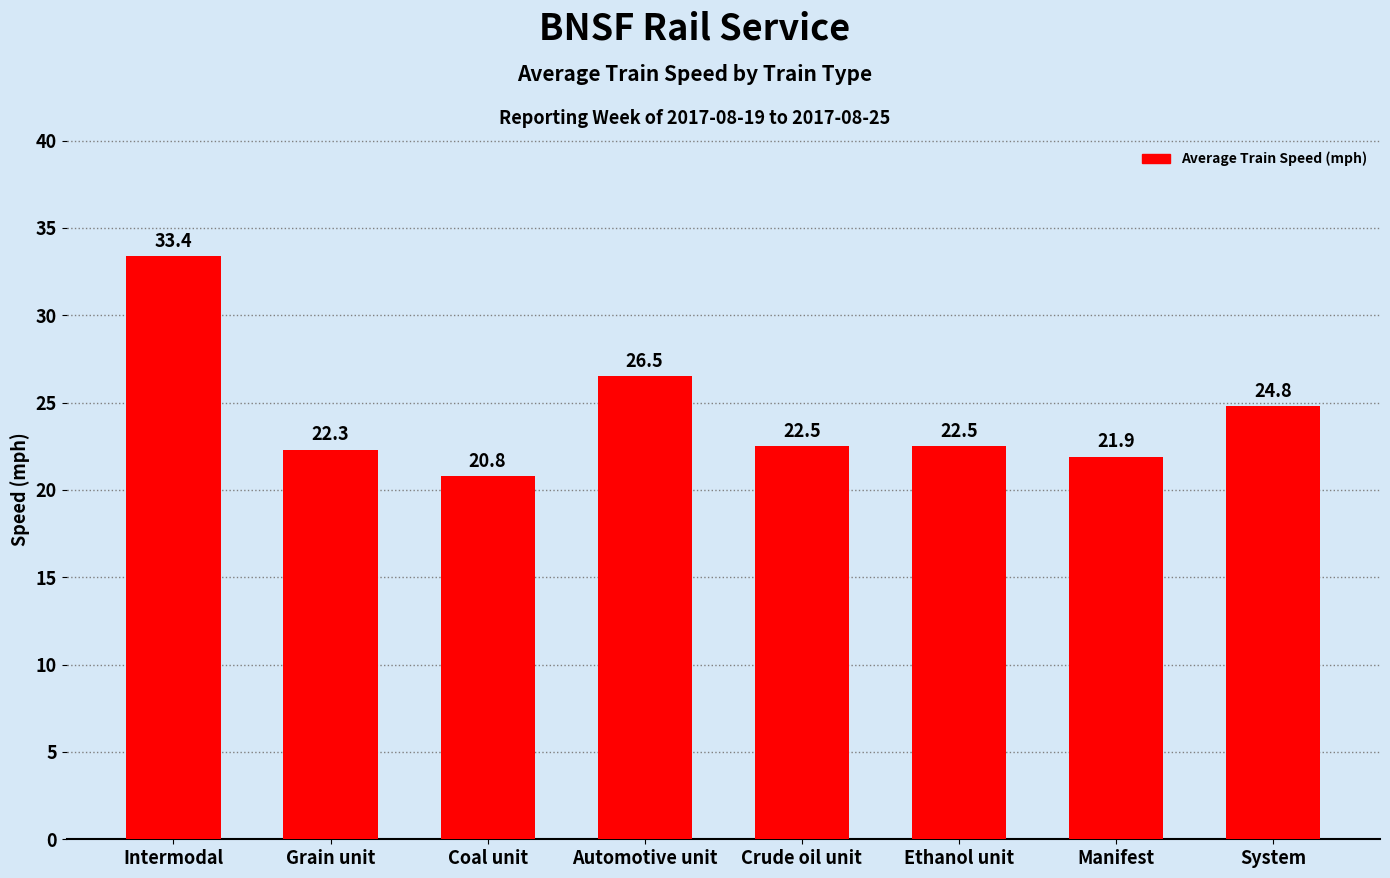

Reading right to left, what are all the values shown in this chart?

System=24.8	Manifest=21.9	Ethanol unit=22.5	Crude oil unit=22.5	Automotive unit=26.5	Coal unit=20.8	Grain unit=22.3	Intermodal=33.4